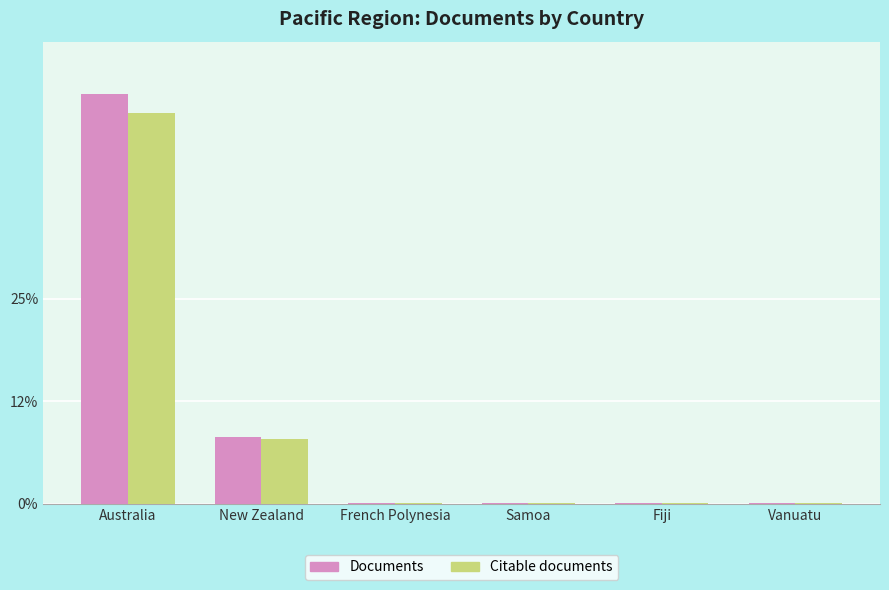

At which label does Citable documents first exceed 4?

Australia